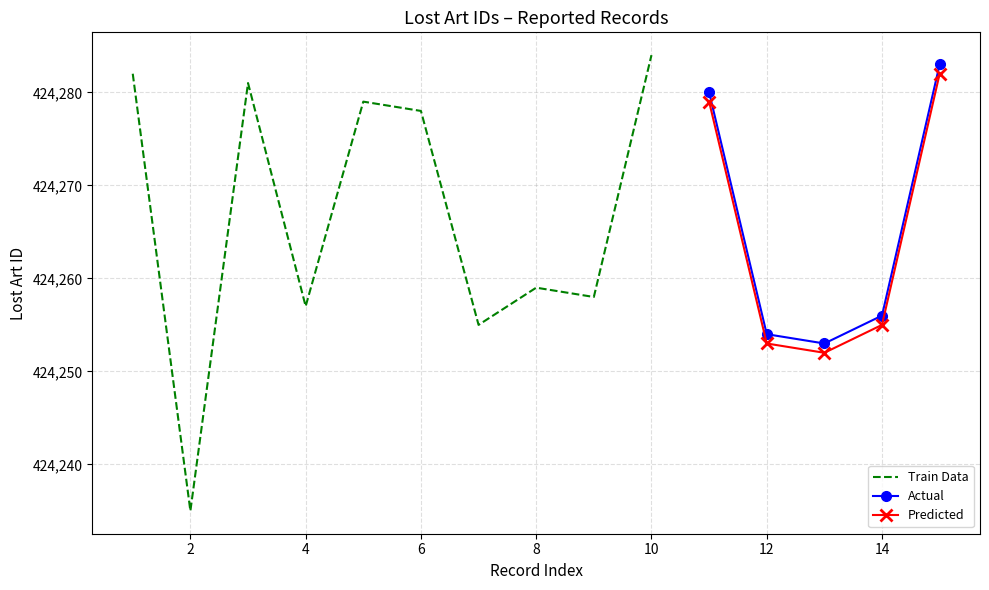

What is the average value?

424266